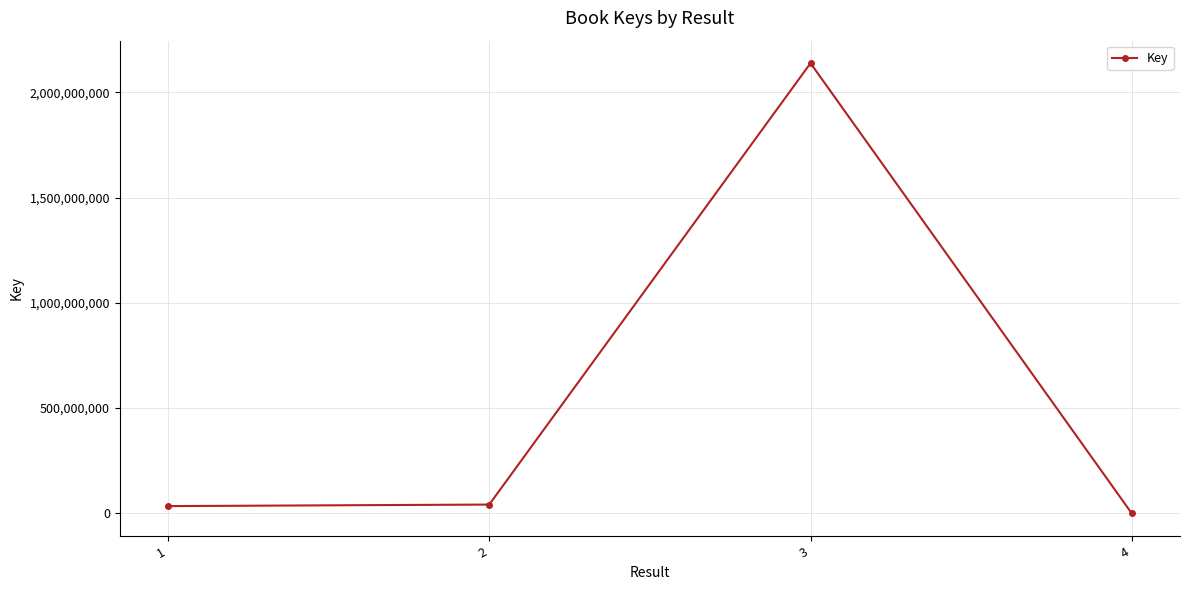

Which has a higher value, 4 or 3?

3